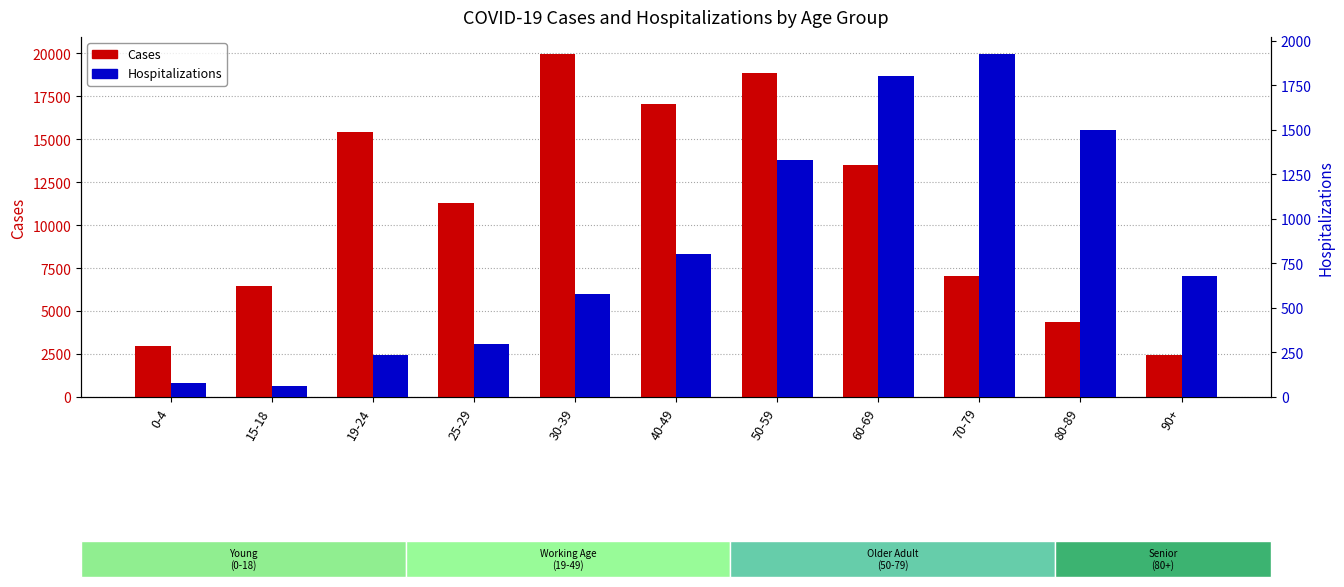

What is the label of the 10th bar from the left?

80-89